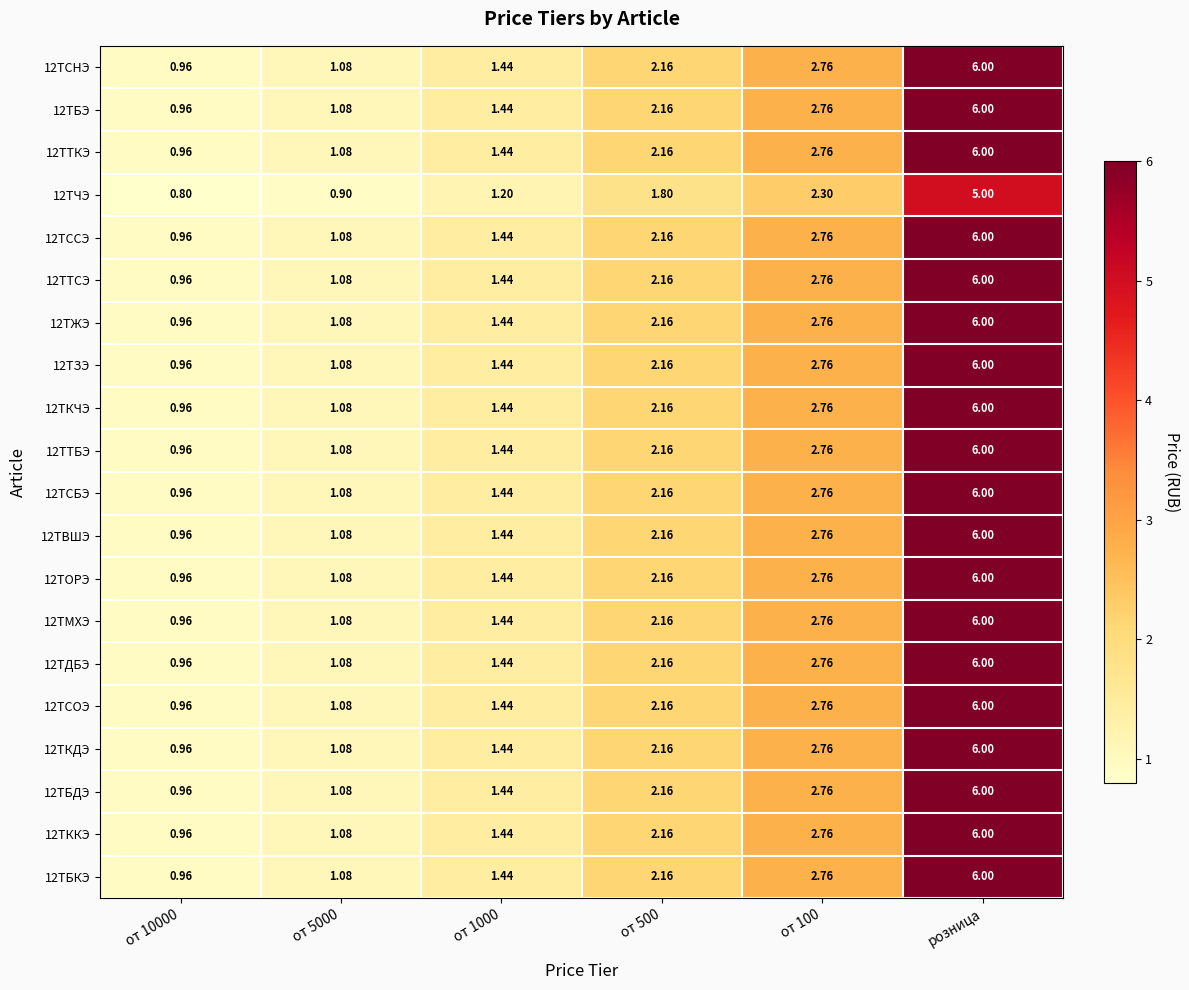

Is the value of 12ТКДЭ at от 5000 greater than the value of 12ТВШЭ at от 500?

No